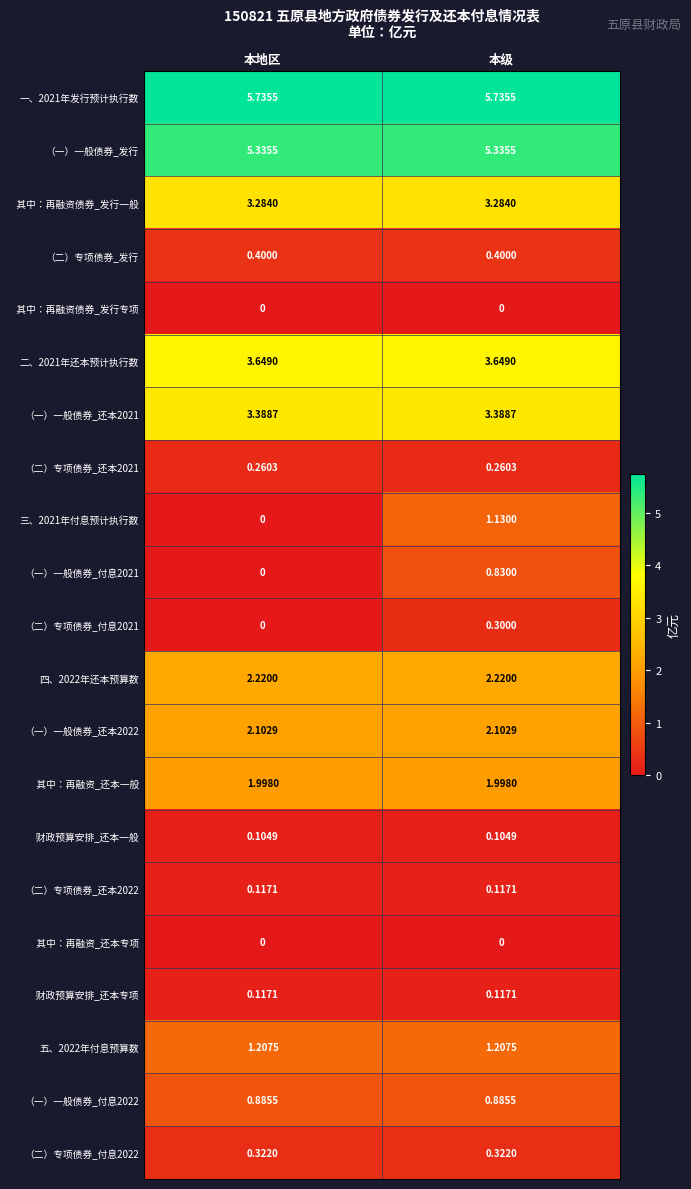

At which label does （一）一般债券_付息2021 reach its peak?

本级